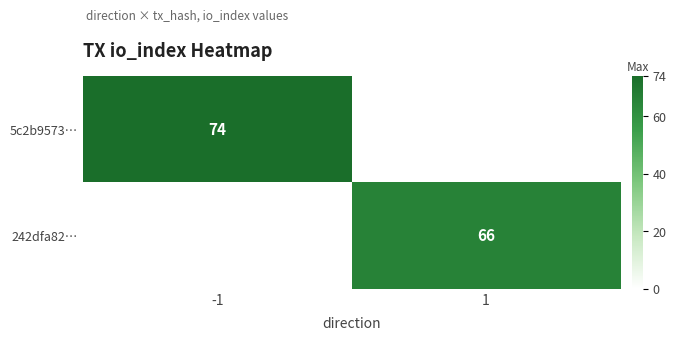

The value of 5c2b9573… at -1 is 74. True or false?

True